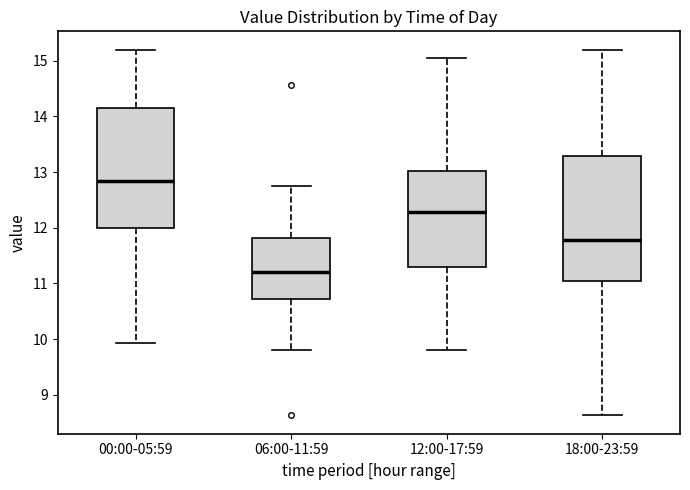

Which box has the highest median line?

00:00-05:59